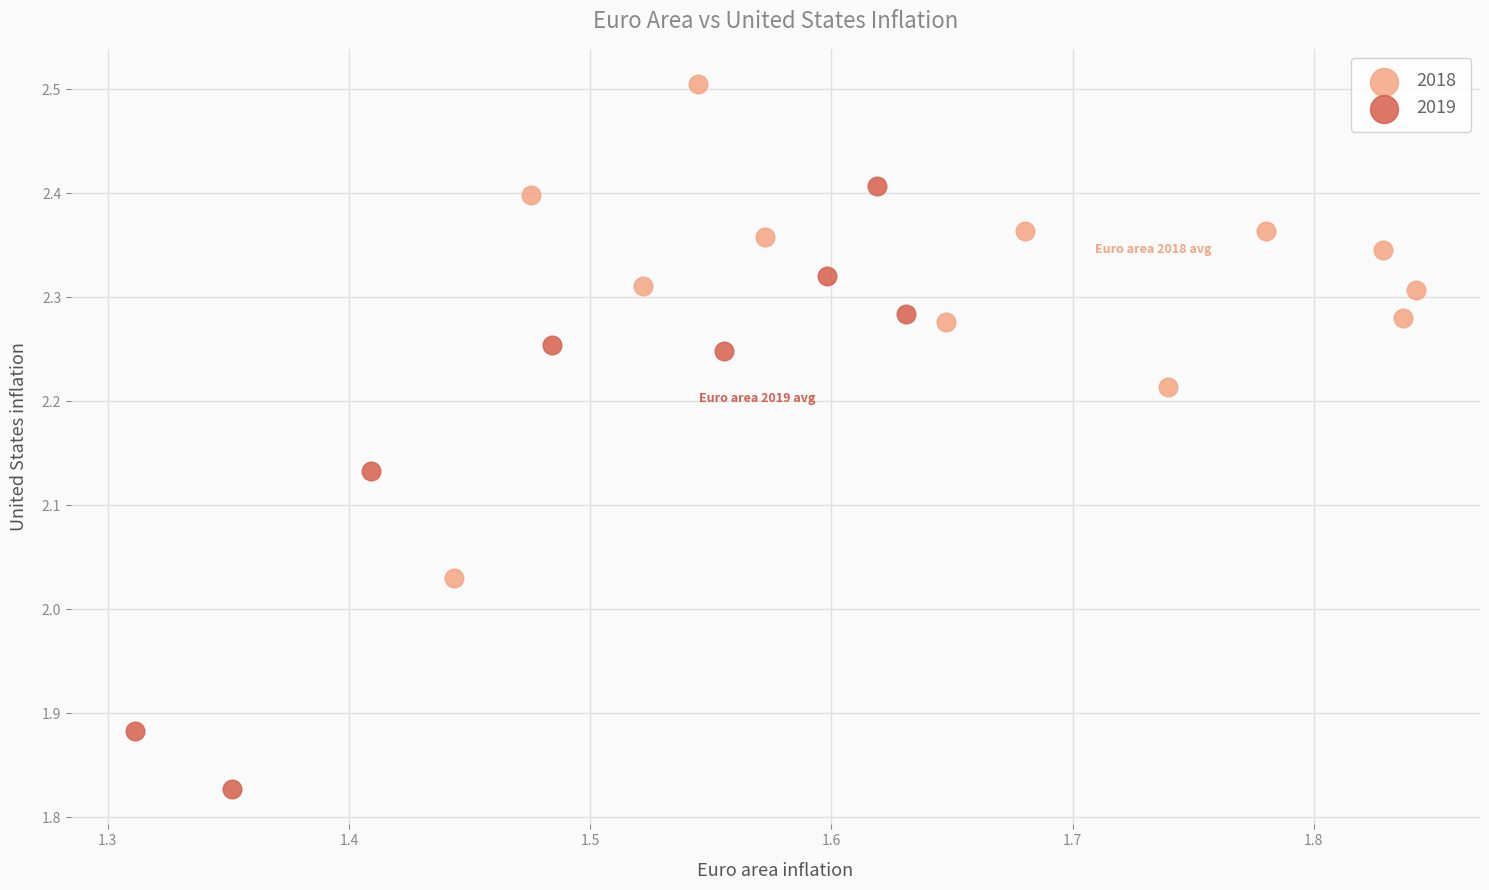

Which series has the largest Y range (max minus min)?

2019